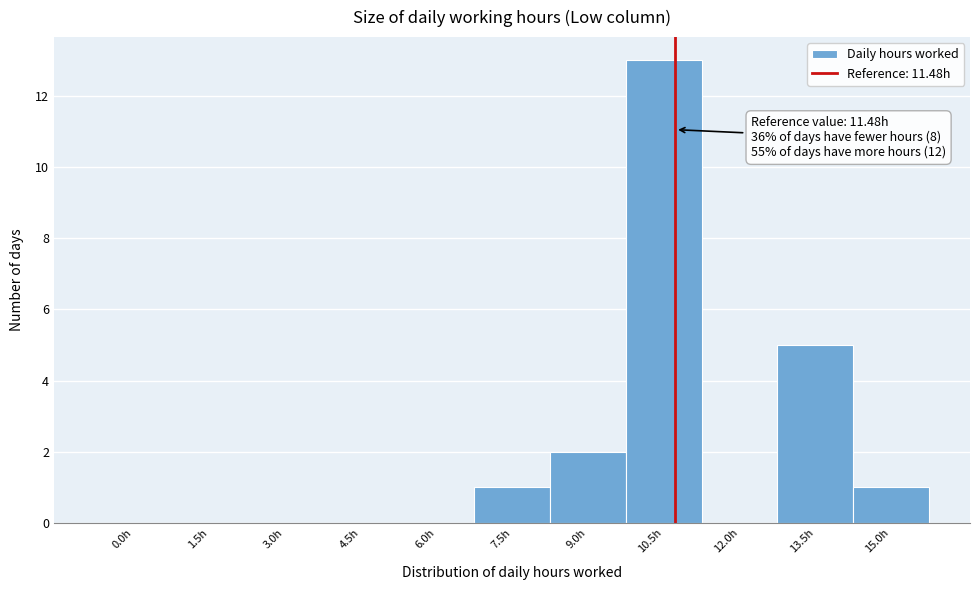

Reading left to right, what are all the values shown in this chart?

0.0h=0	1.5h=0	3.0h=0	4.5h=0	6.0h=0	7.5h=1	9.0h=2	10.5h=13	12.0h=0	13.5h=5	15.0h=1